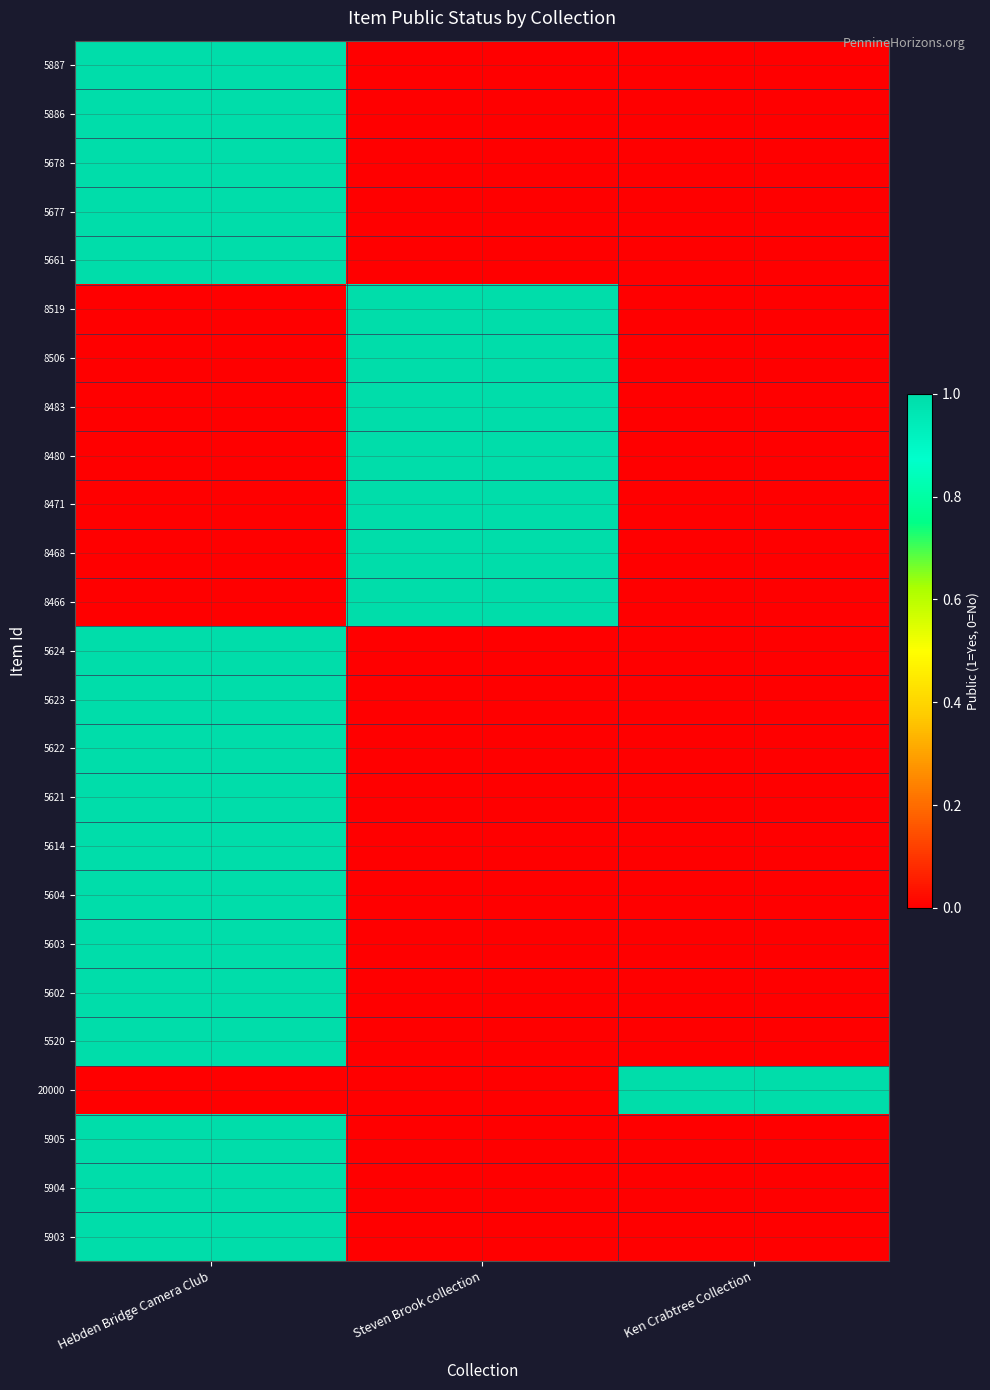

List the series in order of their peak value, lowest first.

5887, 5886, 5678, 5677, 5661, 8519, 8506, 8483, 8480, 8471, 8468, 8466, 5624, 5623, 5622, 5621, 5614, 5604, 5603, 5602, 5520, 20000, 5905, 5904, 5903